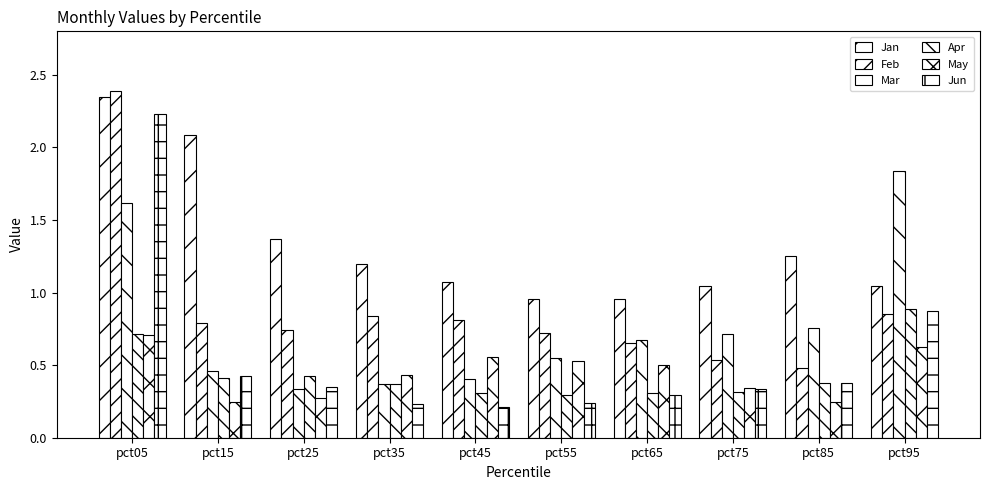

How many series are shown in this chart?

6